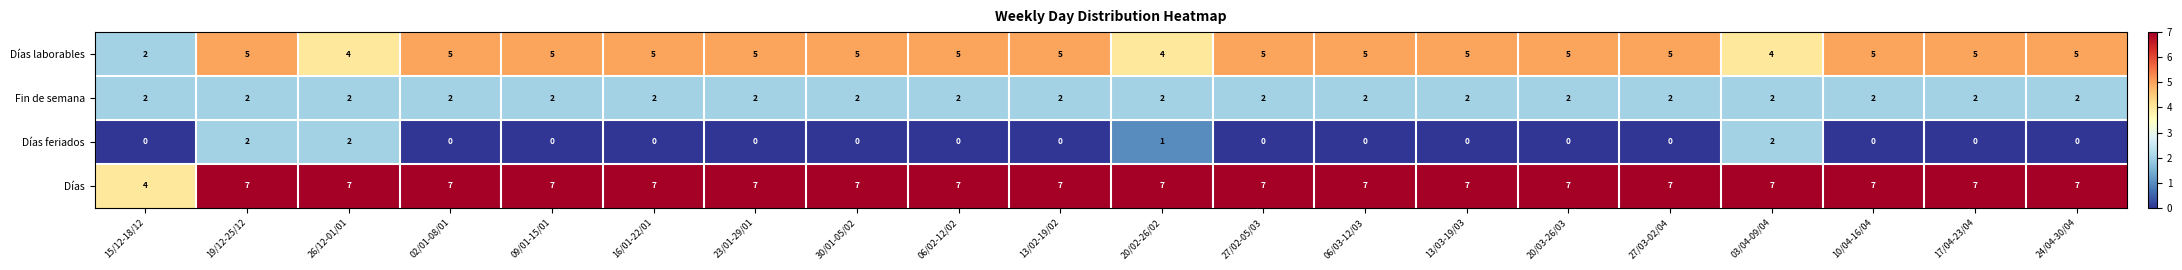

Between 23/01-29/01 and 03/04-09/04, which series saw the biggest shift?

Días feriados